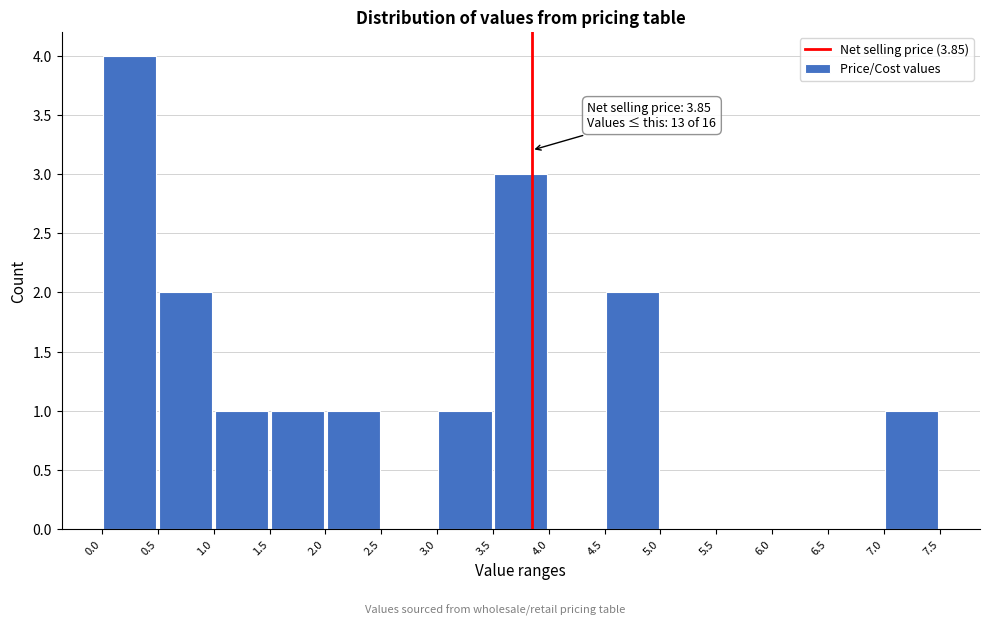

Which range on the x-axis has the tallest bar?

0.0 to 0.5